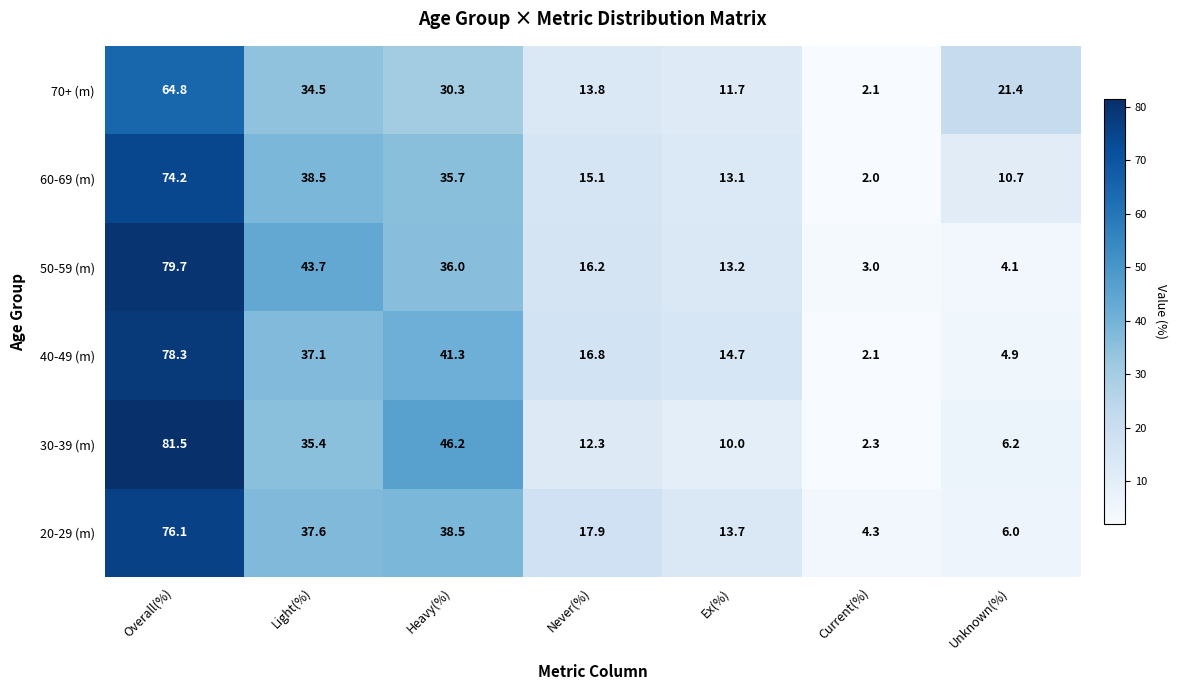

What is the sum of the 60-69 (m) values at Ex(%) and Overall(%)?

87.3